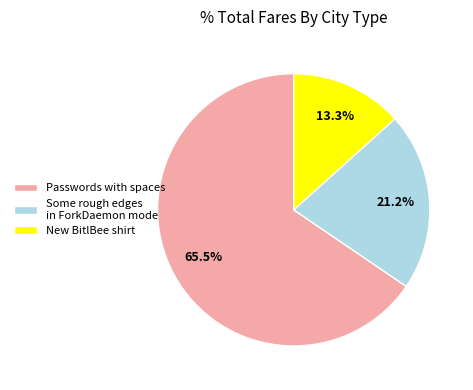

Do Some rough edges in ForkDaemon mode and New BitlBee shirt together represent more than half of the pie?

No